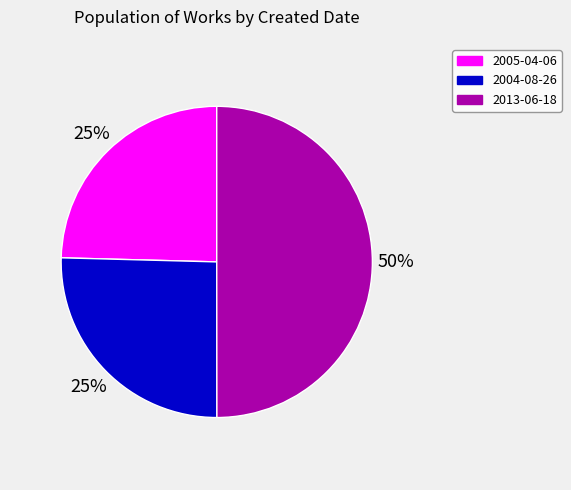

To the nearest percent, what is the difference between the largest and smallest slice percentages?

25%